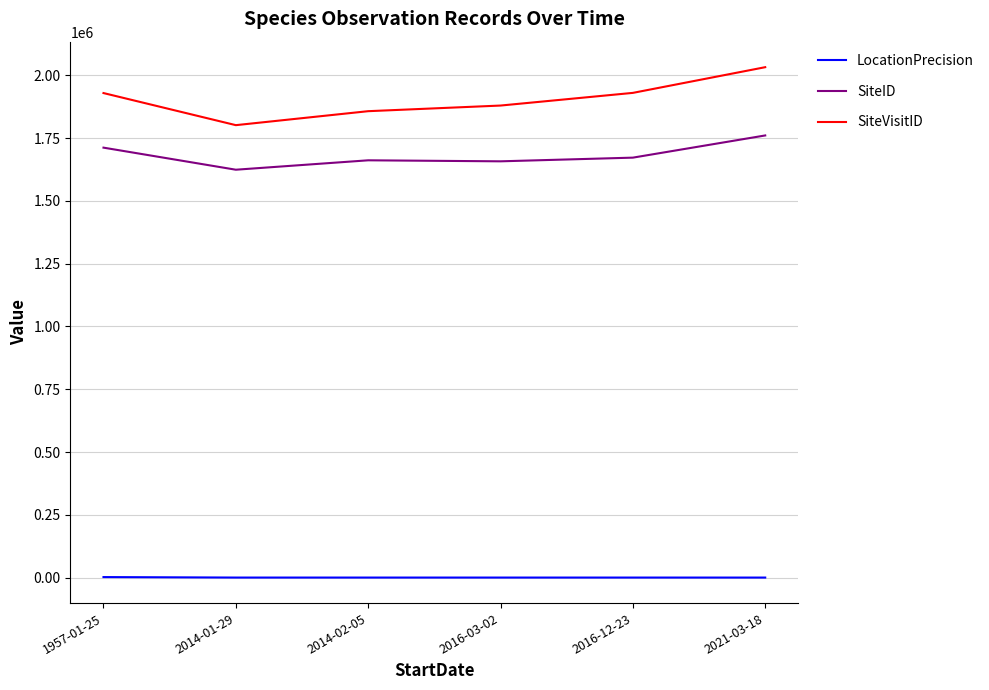

What position from the left is 1957-01-25?

1